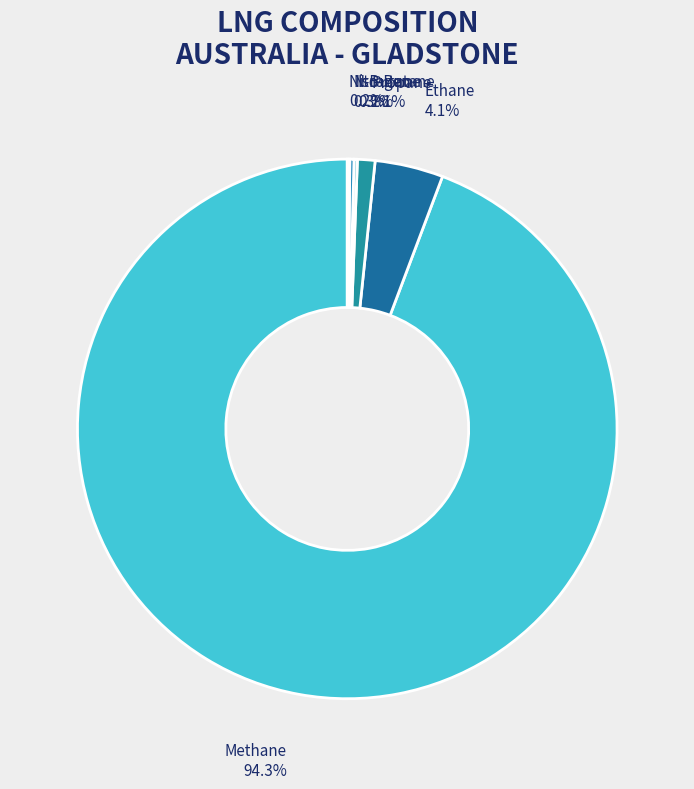

Between Propane and Ethane, which is larger?

Ethane